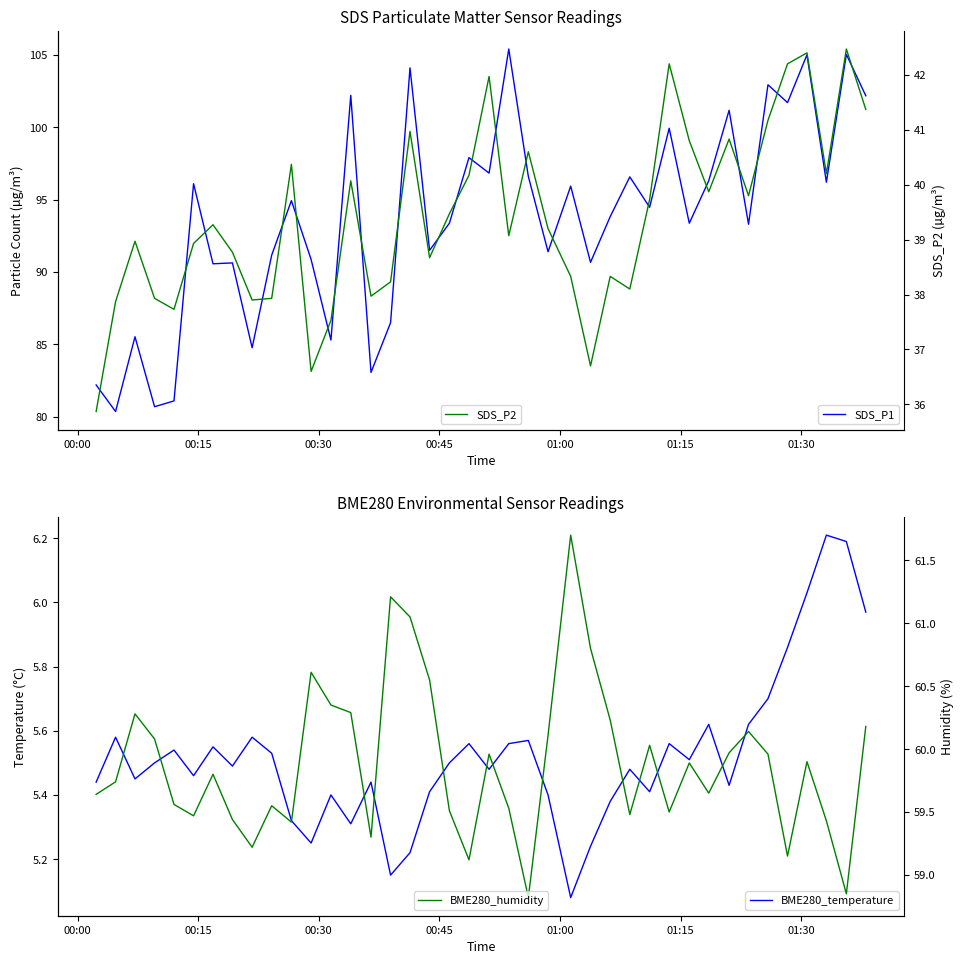

True or false: BME280_temperature and SDS_P2 cross at least once.

False